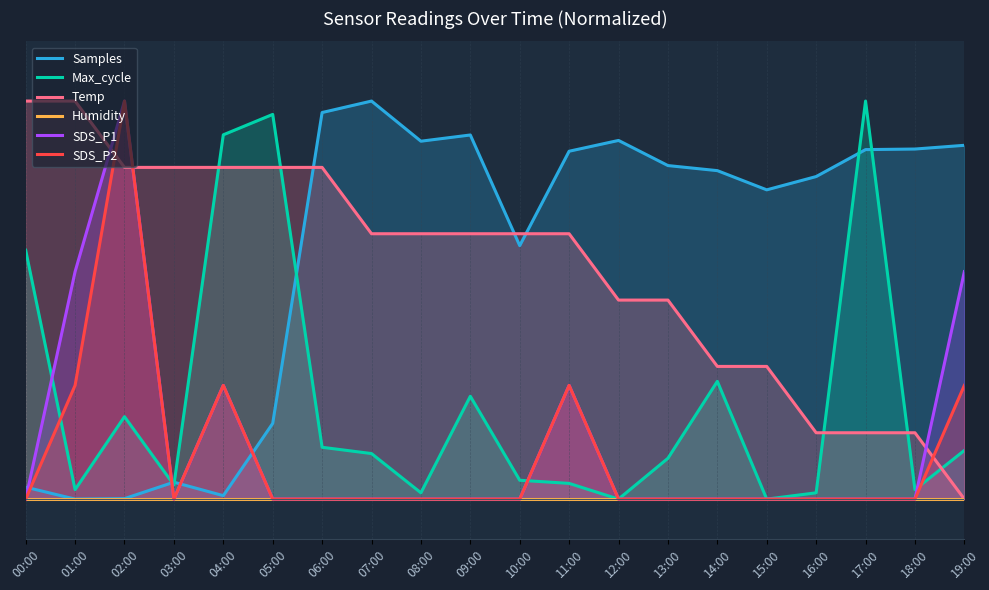

At which category is the sum across all series the highest?

02:00